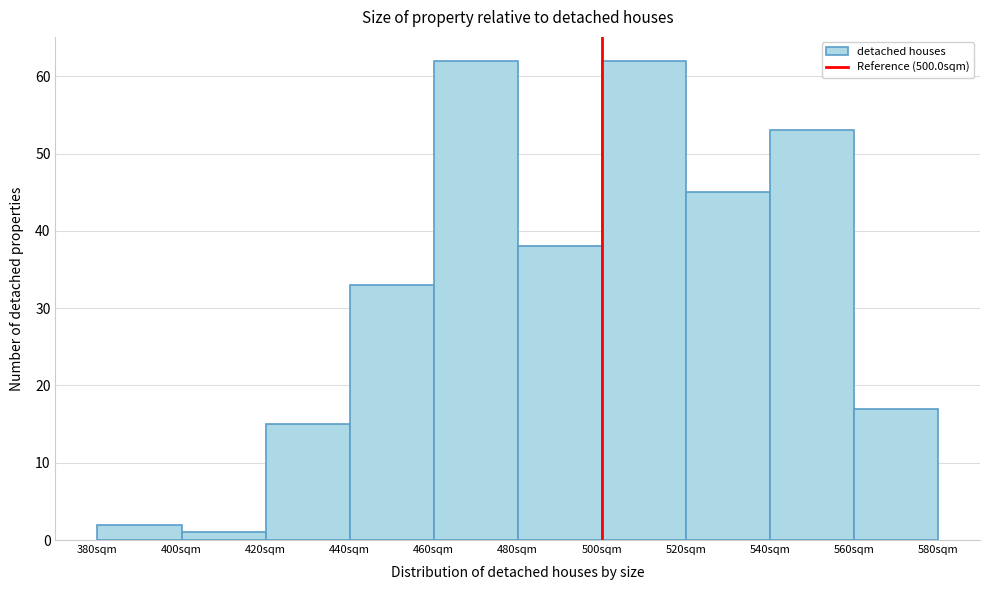

Reading left to right, list every bar in this chart as the range it spans on the x-axis followed by its height. The values are not printed on the chart, so give them approximately, as read against the axis.

380 to 400: 2
400 to 420: 1
420 to 440: 15
440 to 460: 33
460 to 480: 62
480 to 500: 38
500 to 520: 62
520 to 540: 45
540 to 560: 53
560 to 580: 17